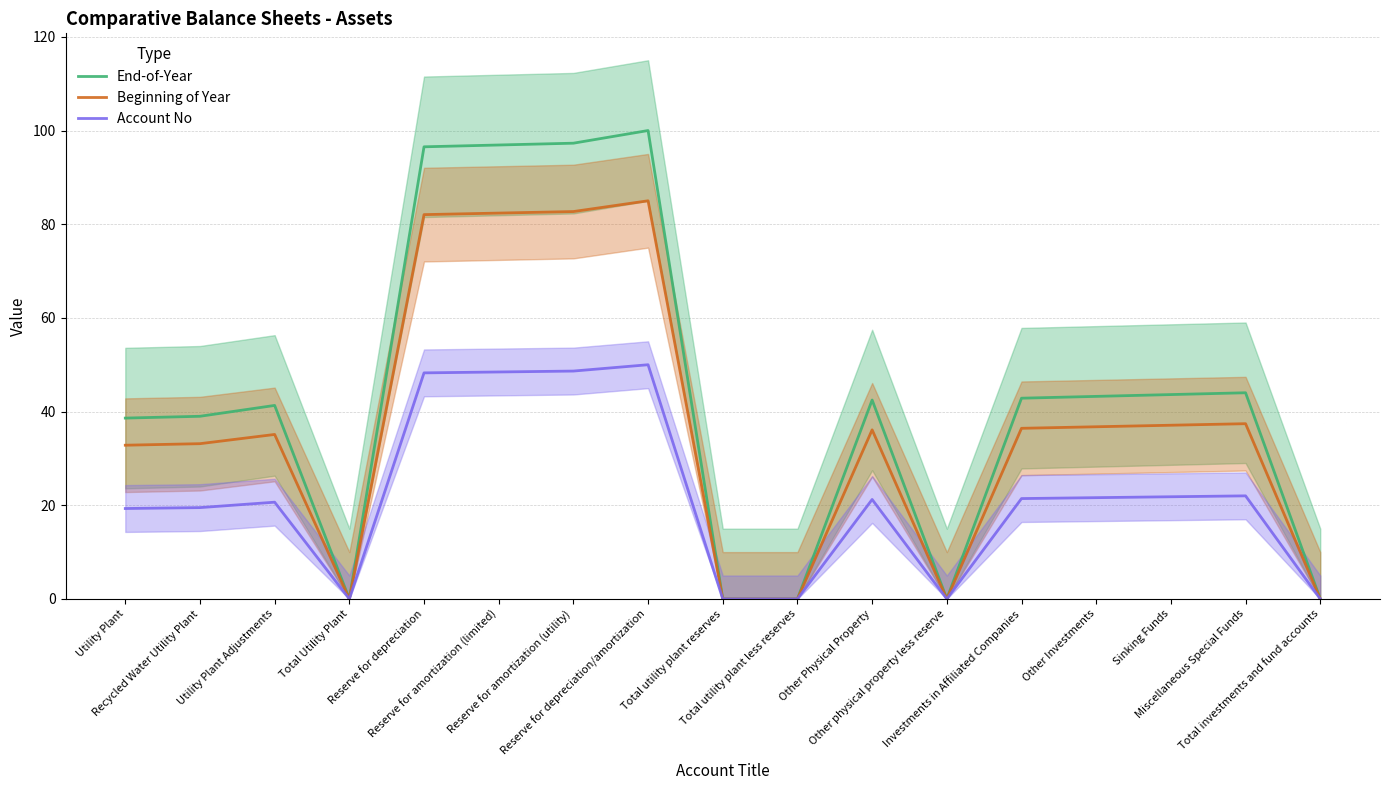

How many interior local peaks does the Account No series have?

4